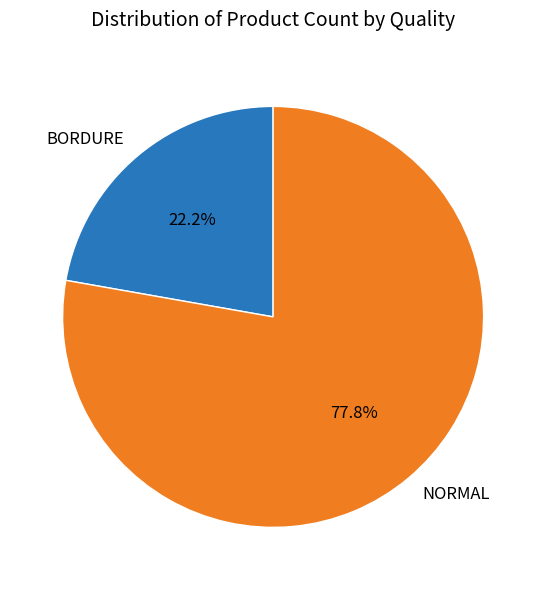

What is the ratio of the value at BORDURE to the value at NORMAL?

0.3